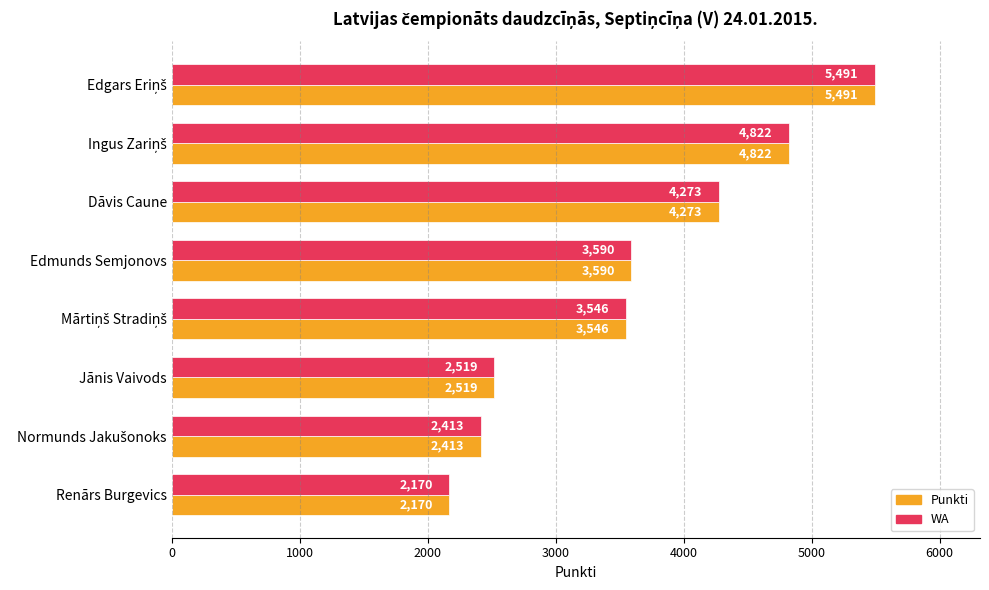

What are all the series names shown in the legend?

Punkti, WA